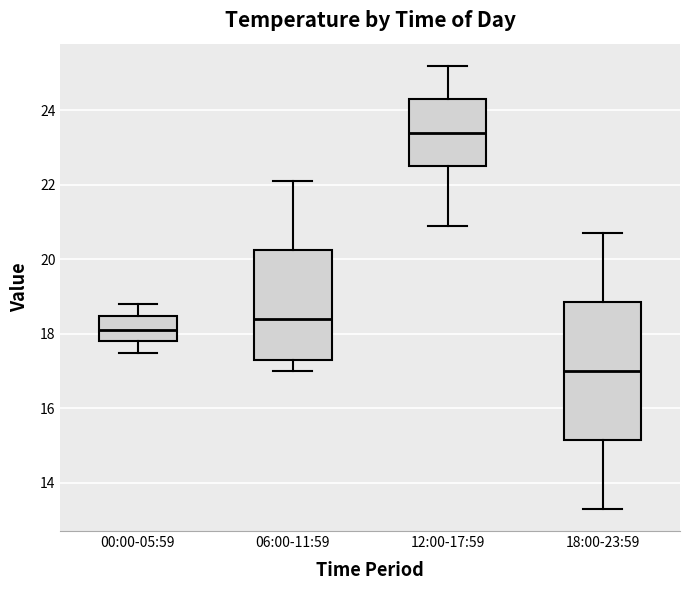

Reading left to right, transcribe this box plot: for each box, give where its median line is, the range the box spans, and where its two whiskers end, as read against the y-axis. The values are not printed on the chart, so give them approximately, as read against the axis.

00:00-05:59: median 18.2, box 17.8 to 18.4, whiskers 17.6 to 18.8
06:00-11:59: median 18.4, box 17.4 to 20.2, whiskers 17.0 to 22.2
12:00-17:59: median 23.4, box 22.6 to 24.4, whiskers 21.0 to 25.2
18:00-23:59: median 17.0, box 15.2 to 18.8, whiskers 13.4 to 20.8